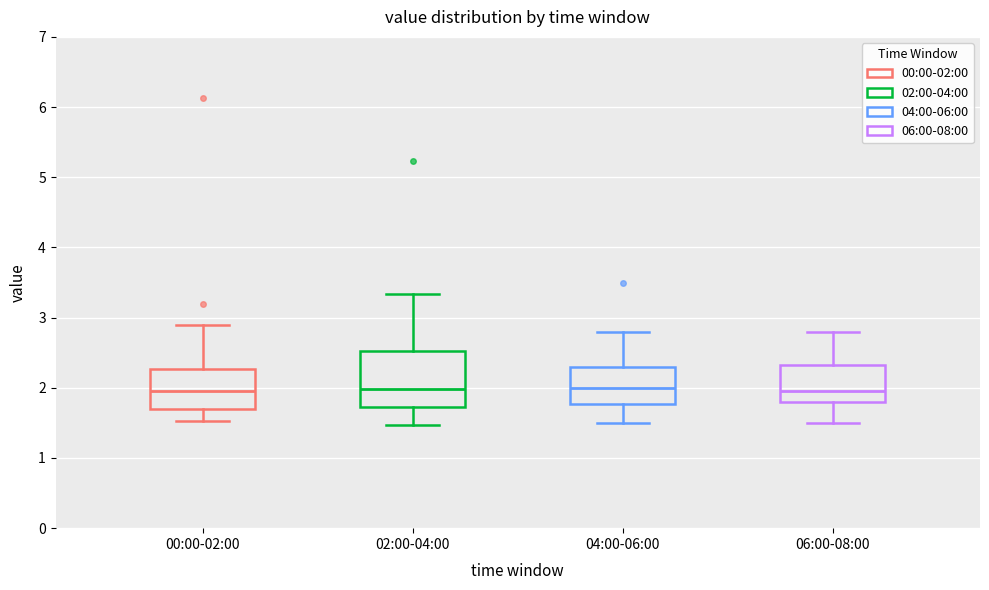

Where is the lower edge of the box for 04:00-06:00 on the y-axis? The values are not printed on the chart, so give them approximately, as read against the axis.

1.8